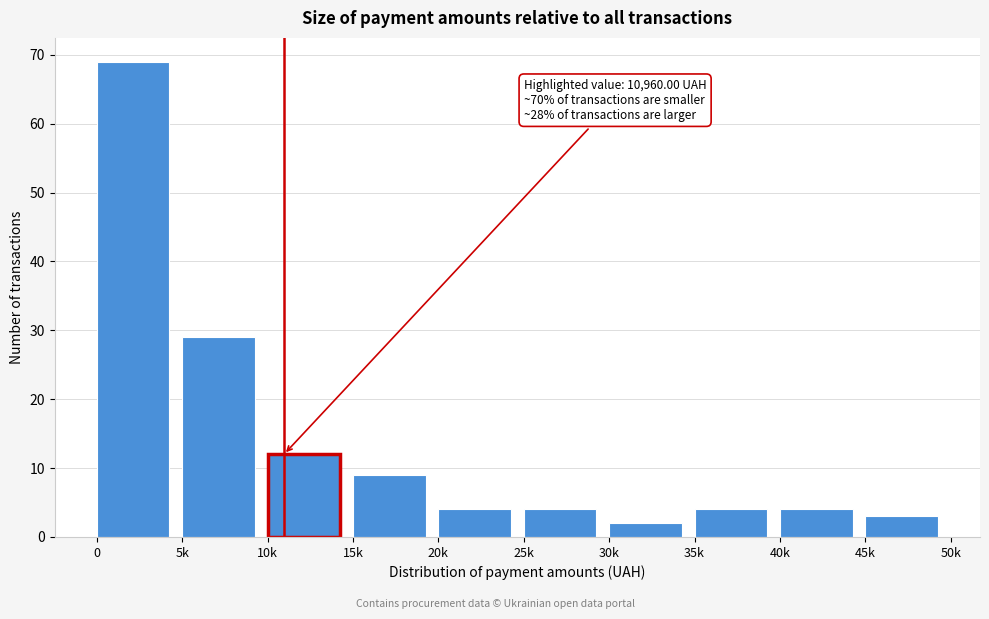

Reading left to right, extract all data points from this chart.

69	29	12	9	4	4	2	4	4	3